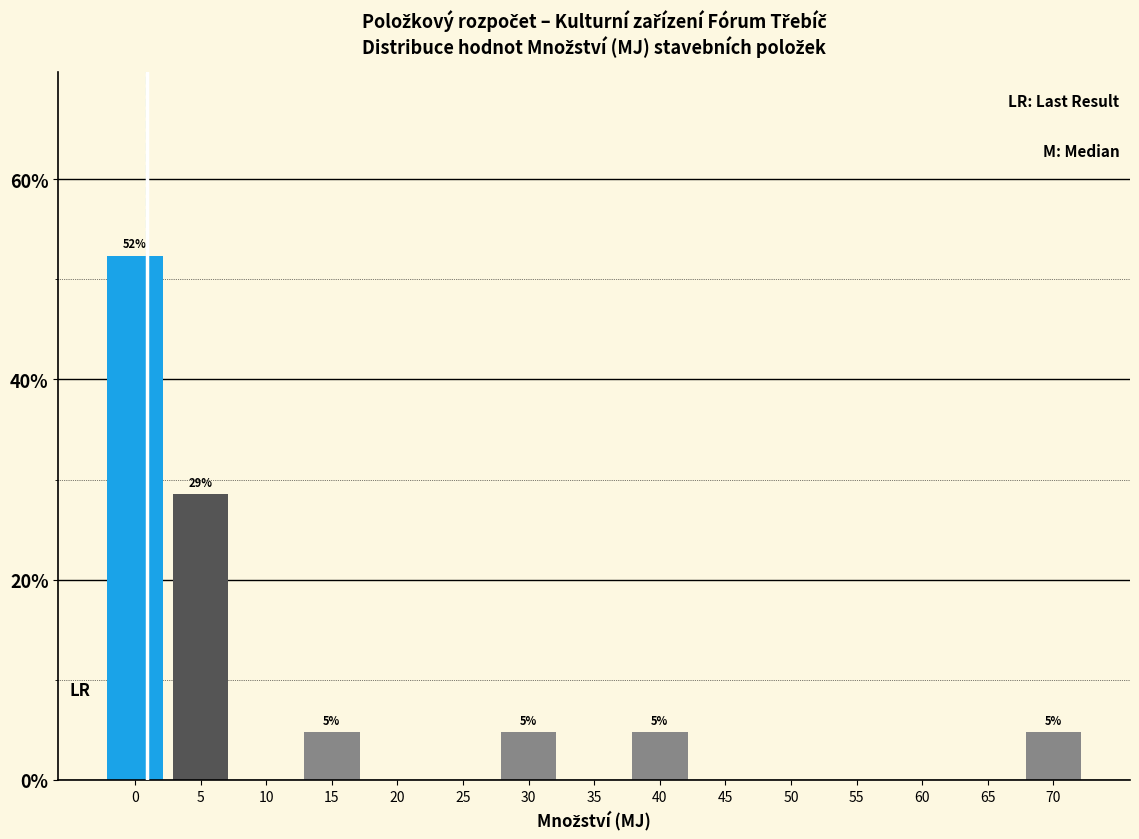

Reading left to right, what are all the values shown in this chart?

0=52.4	5=28.6	10=0.0	15=4.8	20=0.0	25=0.0	30=4.8	35=0.0	40=4.8	45=0.0	50=0.0	55=0.0	60=0.0	65=0.0	70=4.8